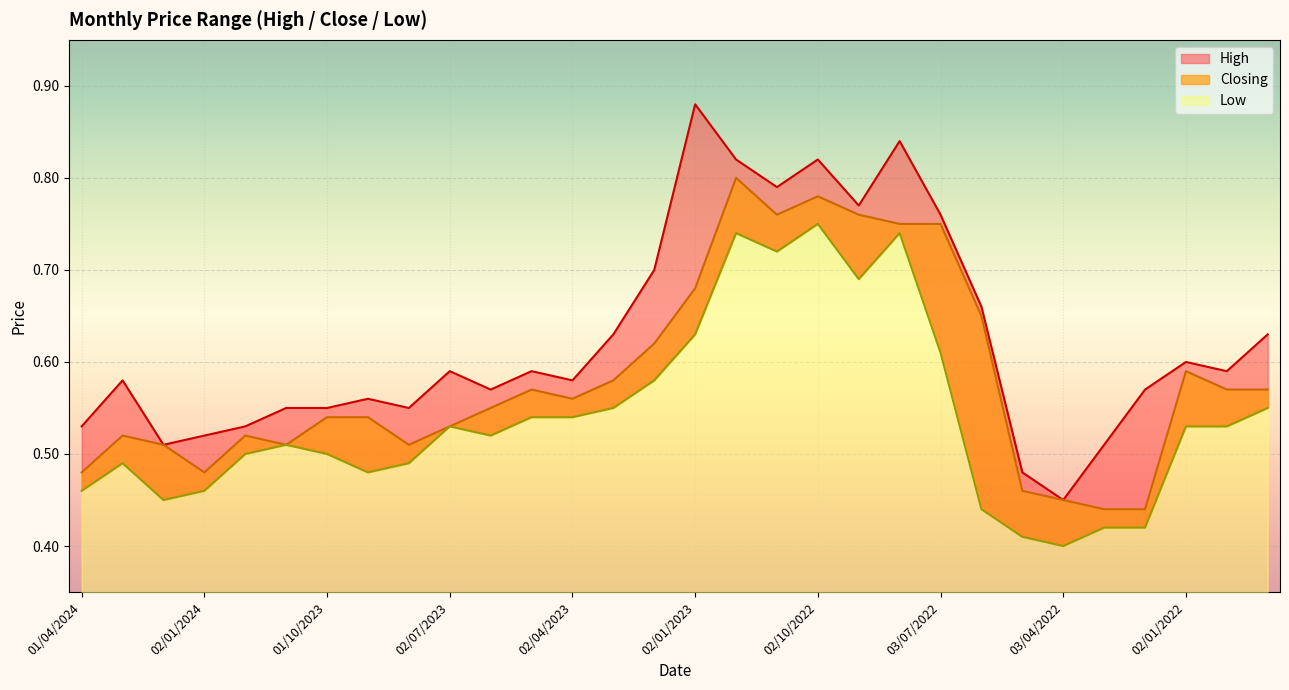

Where is High nearest to the value 0?

03/04/2022